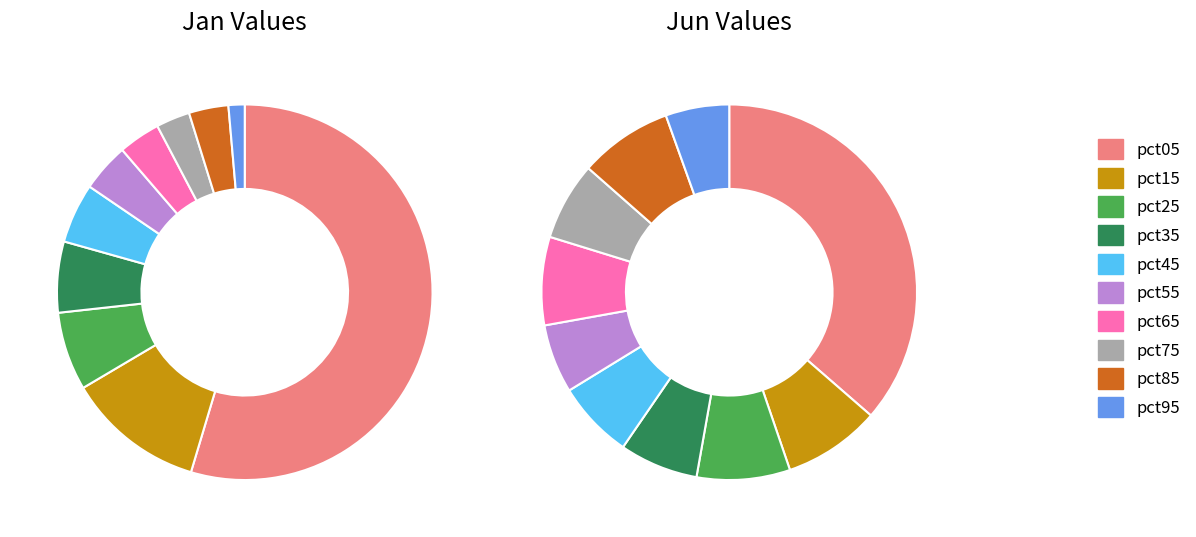

To the nearest percent, what is the difference between the largest and smallest slice percentages?

31%